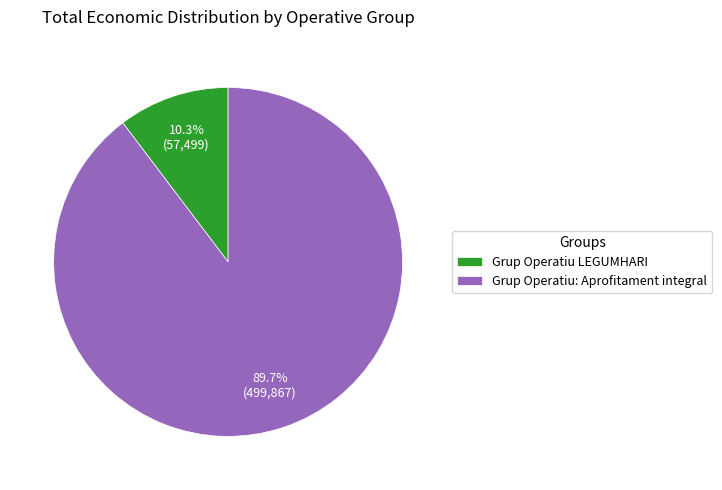

Is it true that Grup Operatiu: Aprofitament integral is 90% of the pie?

True